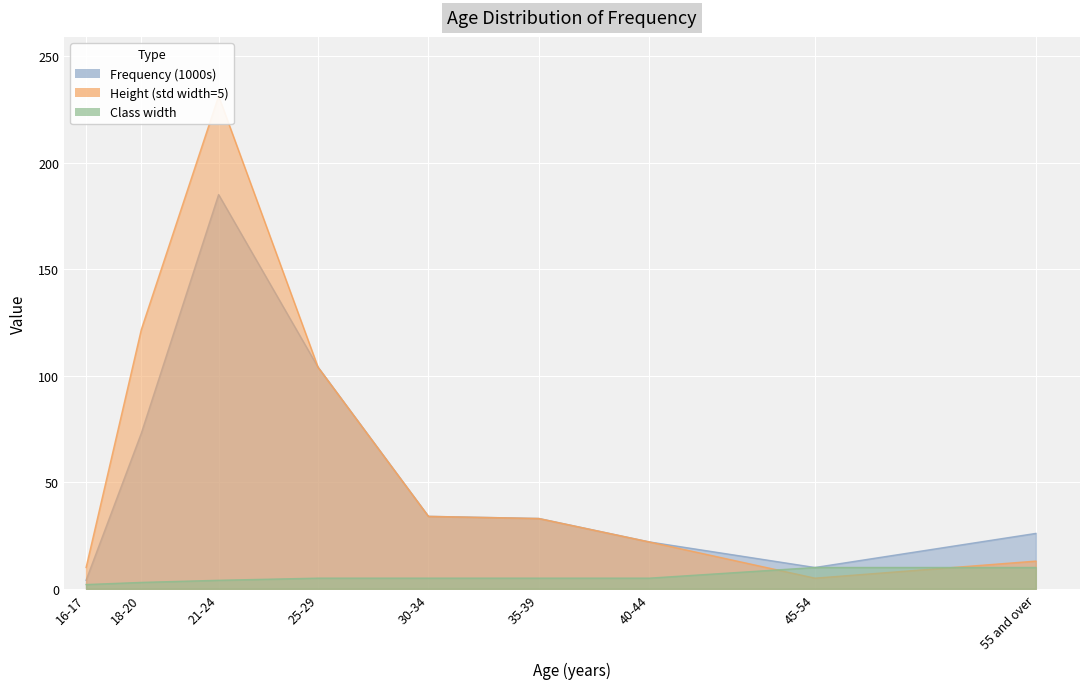

How many values in the Height (std width=5) series are below 33?

4